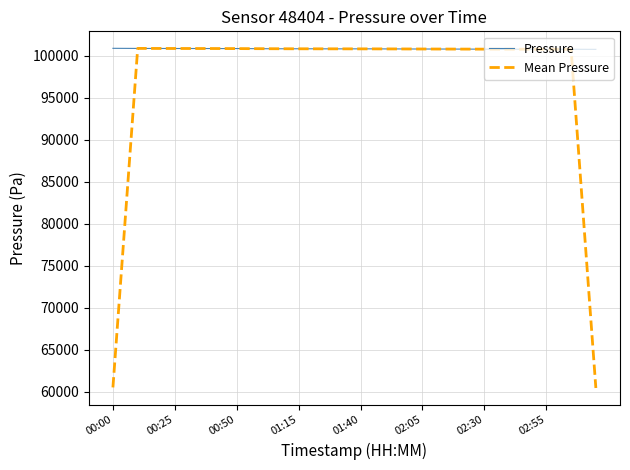

Count the number of categories in the chart.

40